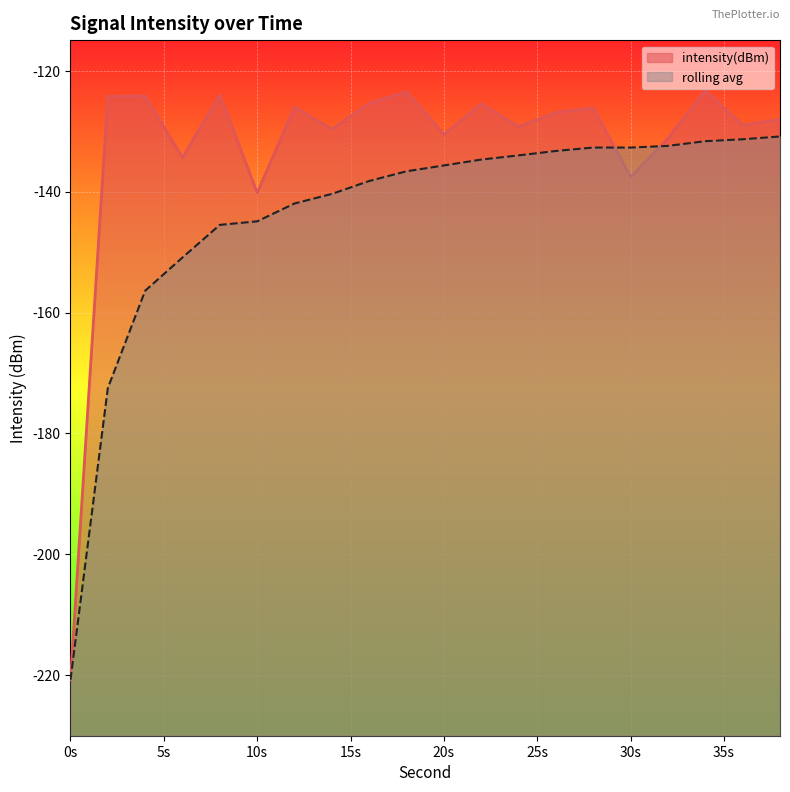

At which category is the sum across all series the highest?

34